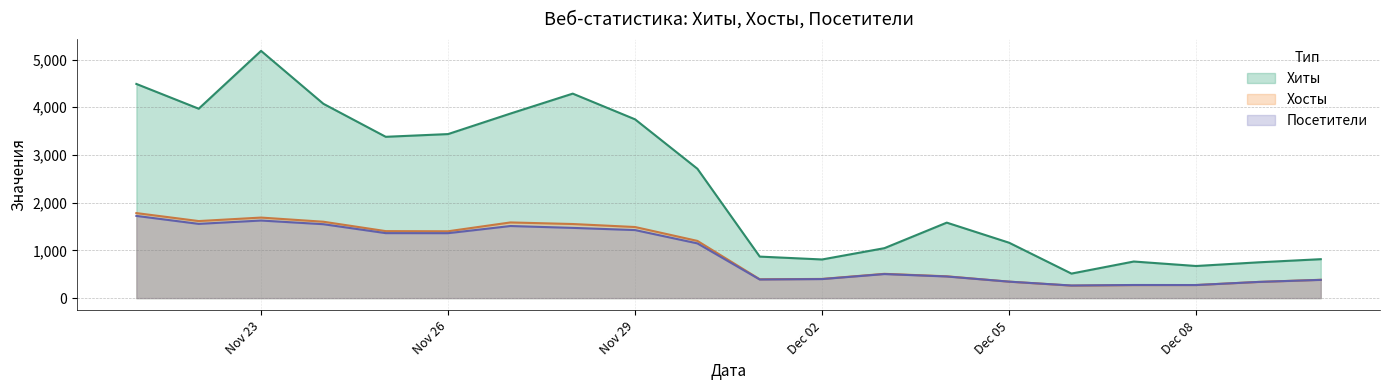

Is it true that Хиты equals 672 at Dec 08?

True